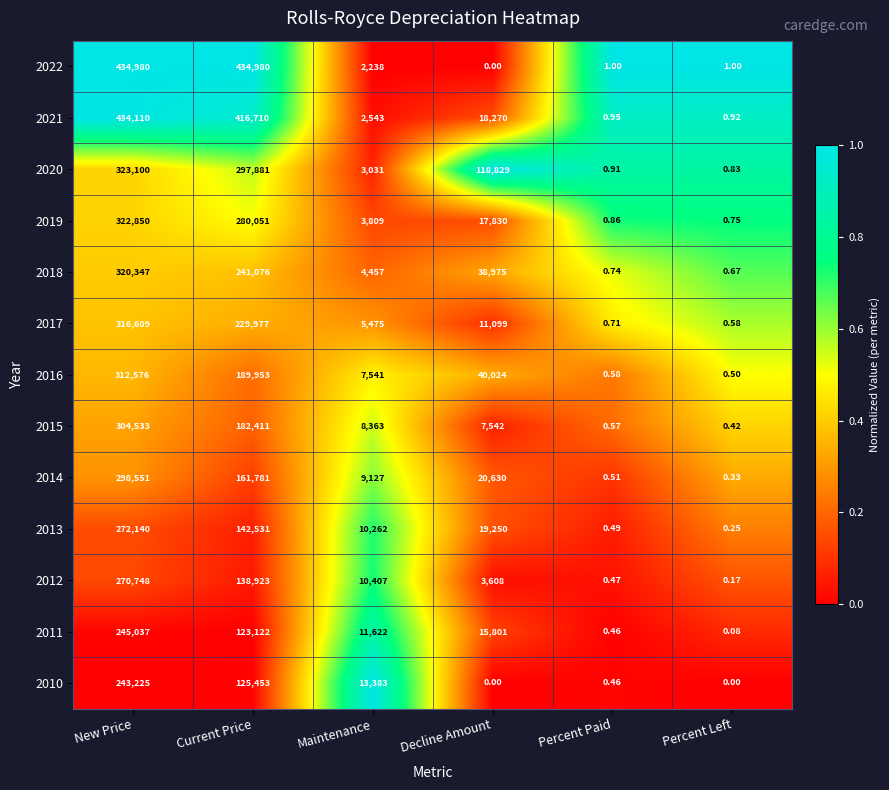

At which category is the sum across all series the highest?

New Price